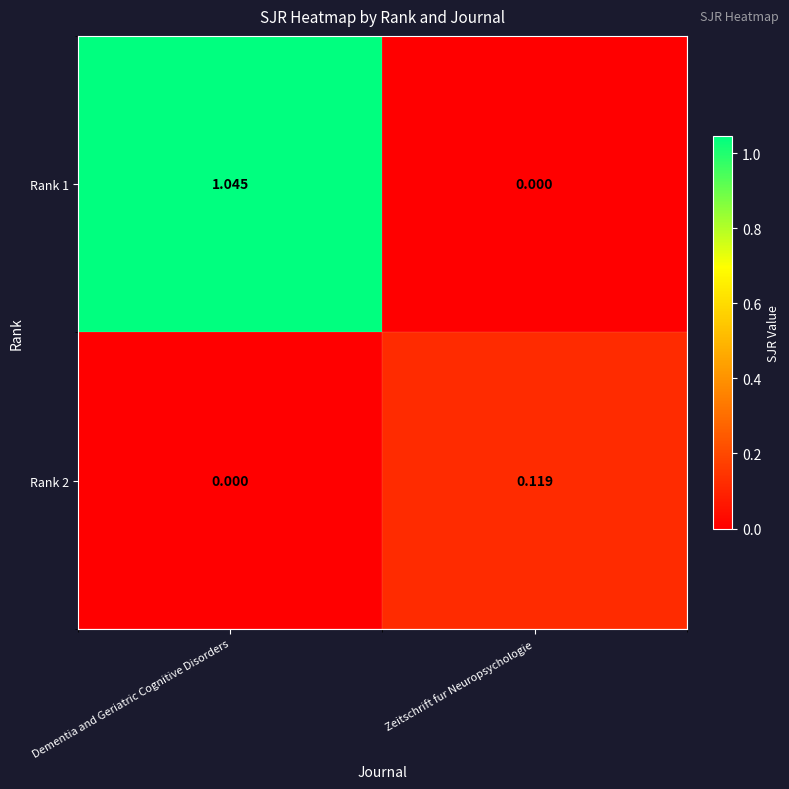

Rank the series at Dementia and Geriatric Cognitive Disorders from highest to lowest value.

Rank 1, Rank 2